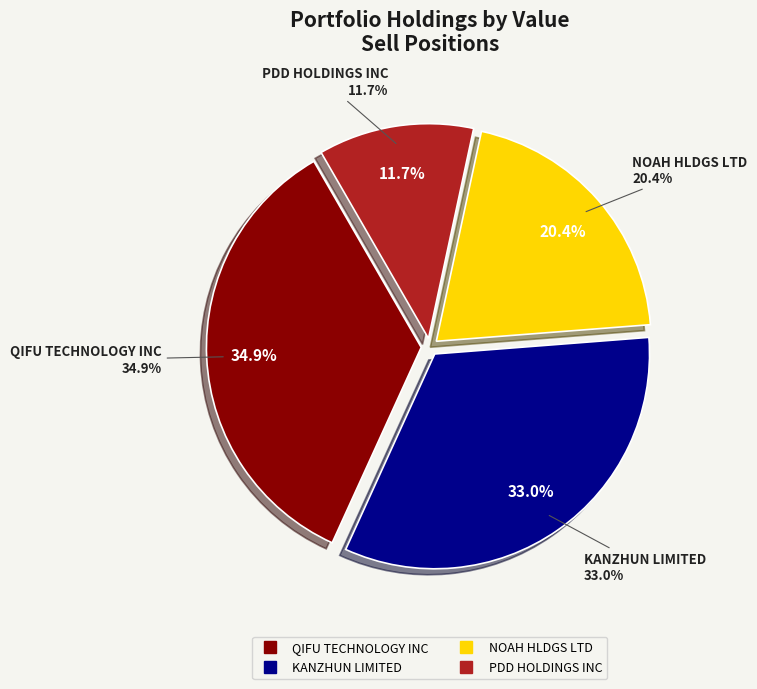

Rank the categories by value from highest to lowest.

QIFU TECHNOLOGY INC, KANZHUN LIMITED, NOAH HLDGS LTD, PDD HOLDINGS INC